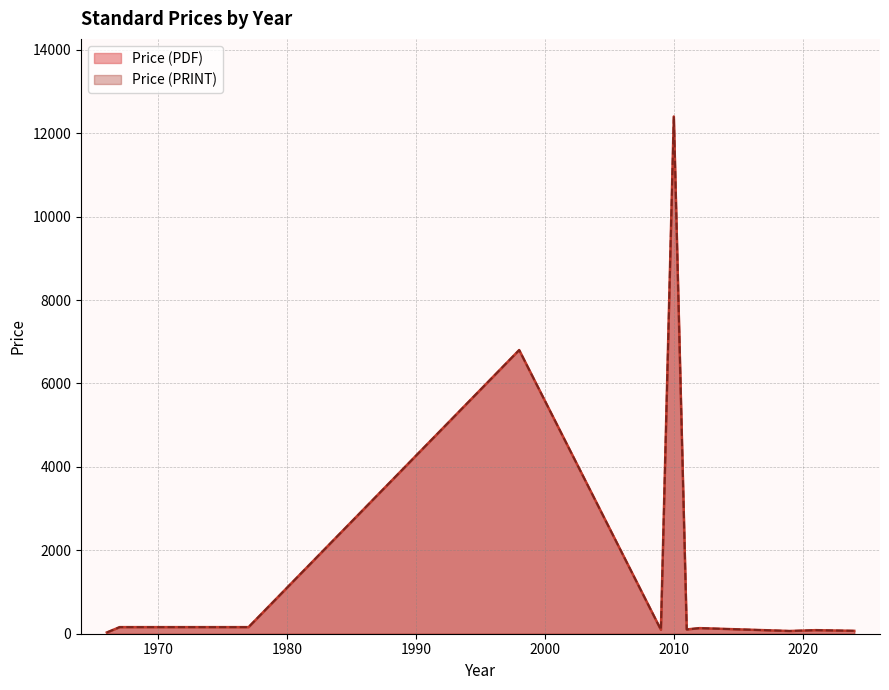

Which category has the highest value across all series?

2010